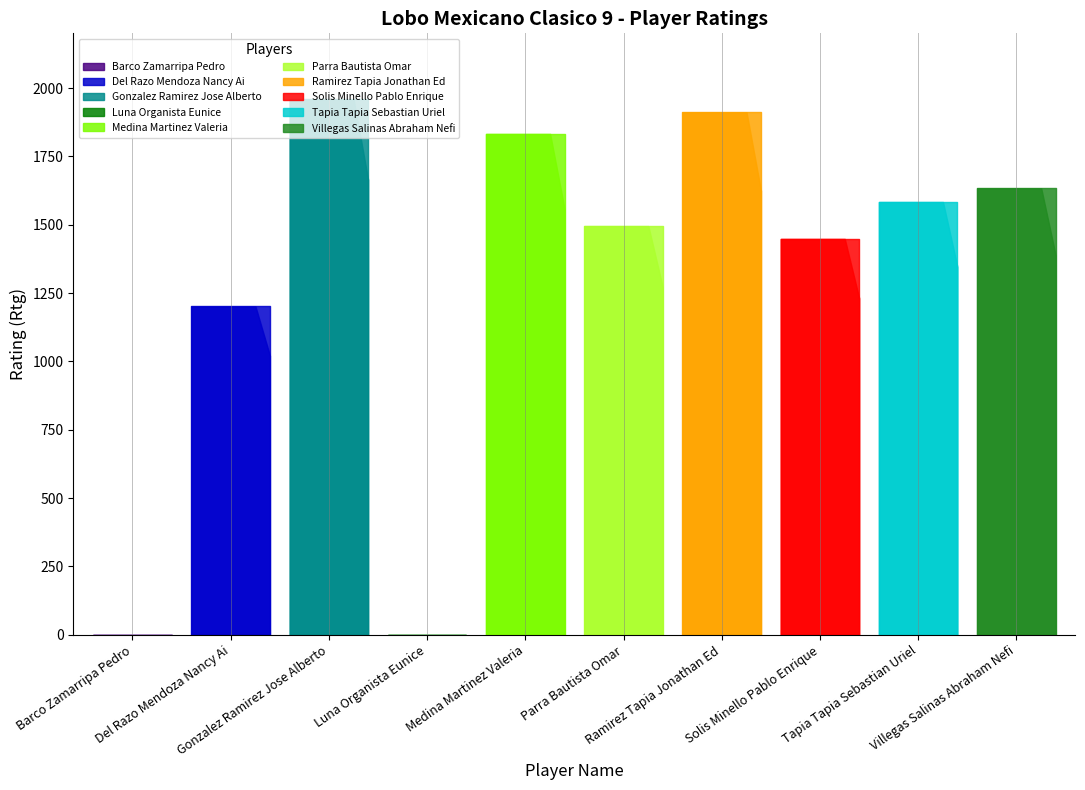

What is the value of the 3rd point from the left?

1958